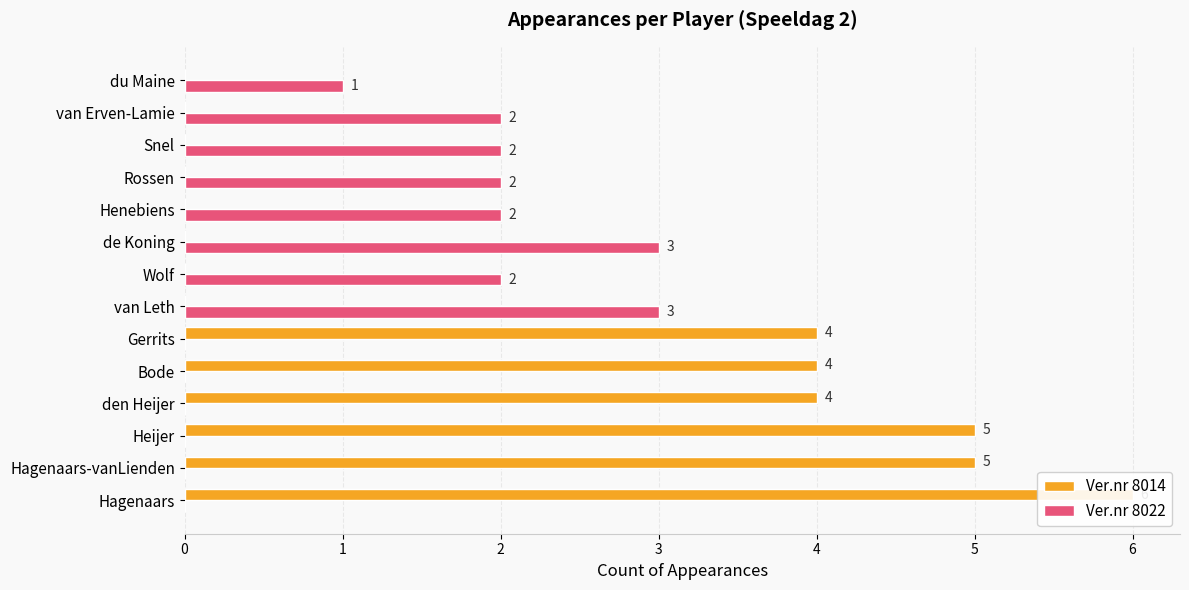

How many values in the Ver.nr 8022 series exceed 2?

2